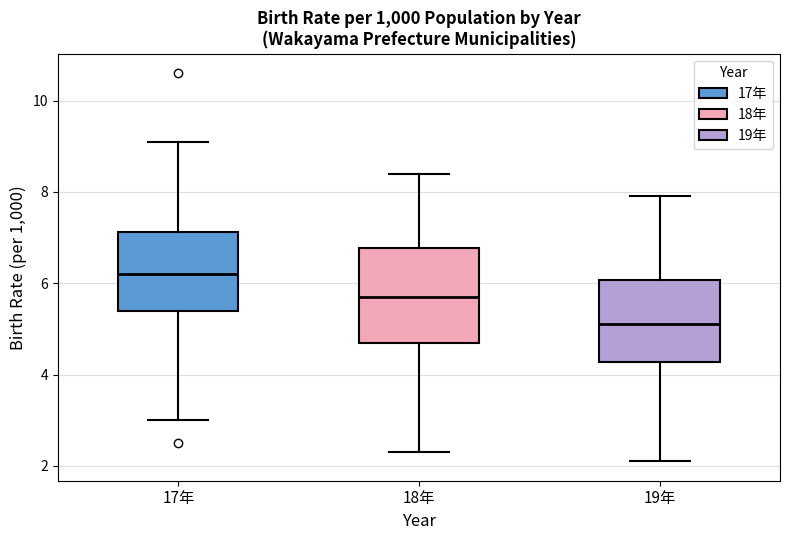

Which box is the tallest, from its lower edge to its upper edge?

18年